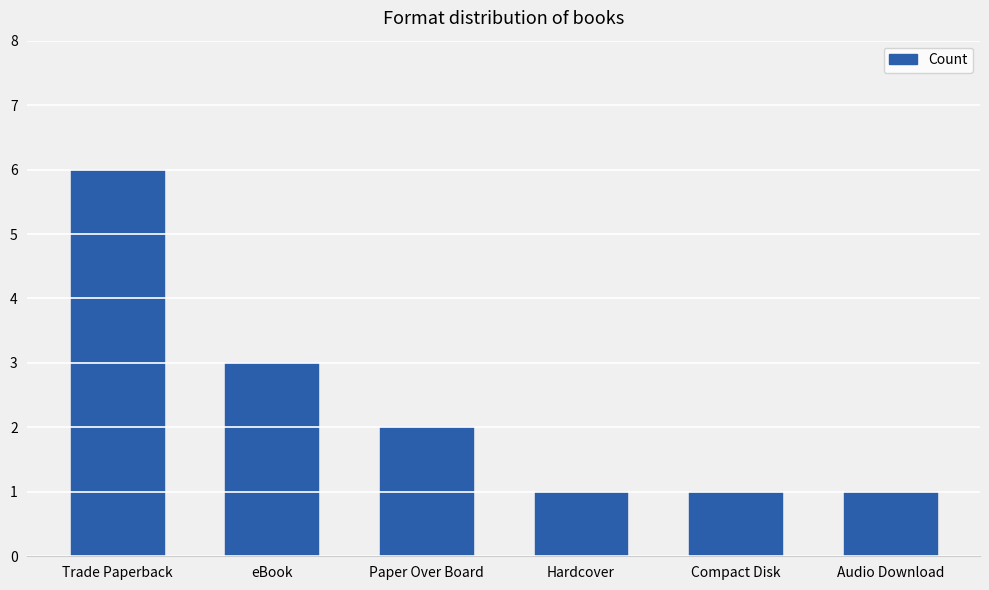

How many values are between 1 and 3?

5